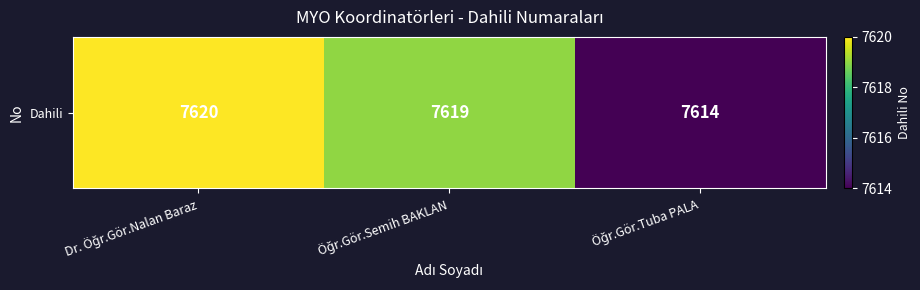

Reading left to right, list all the values displayed in this chart.

7620	7619	7614